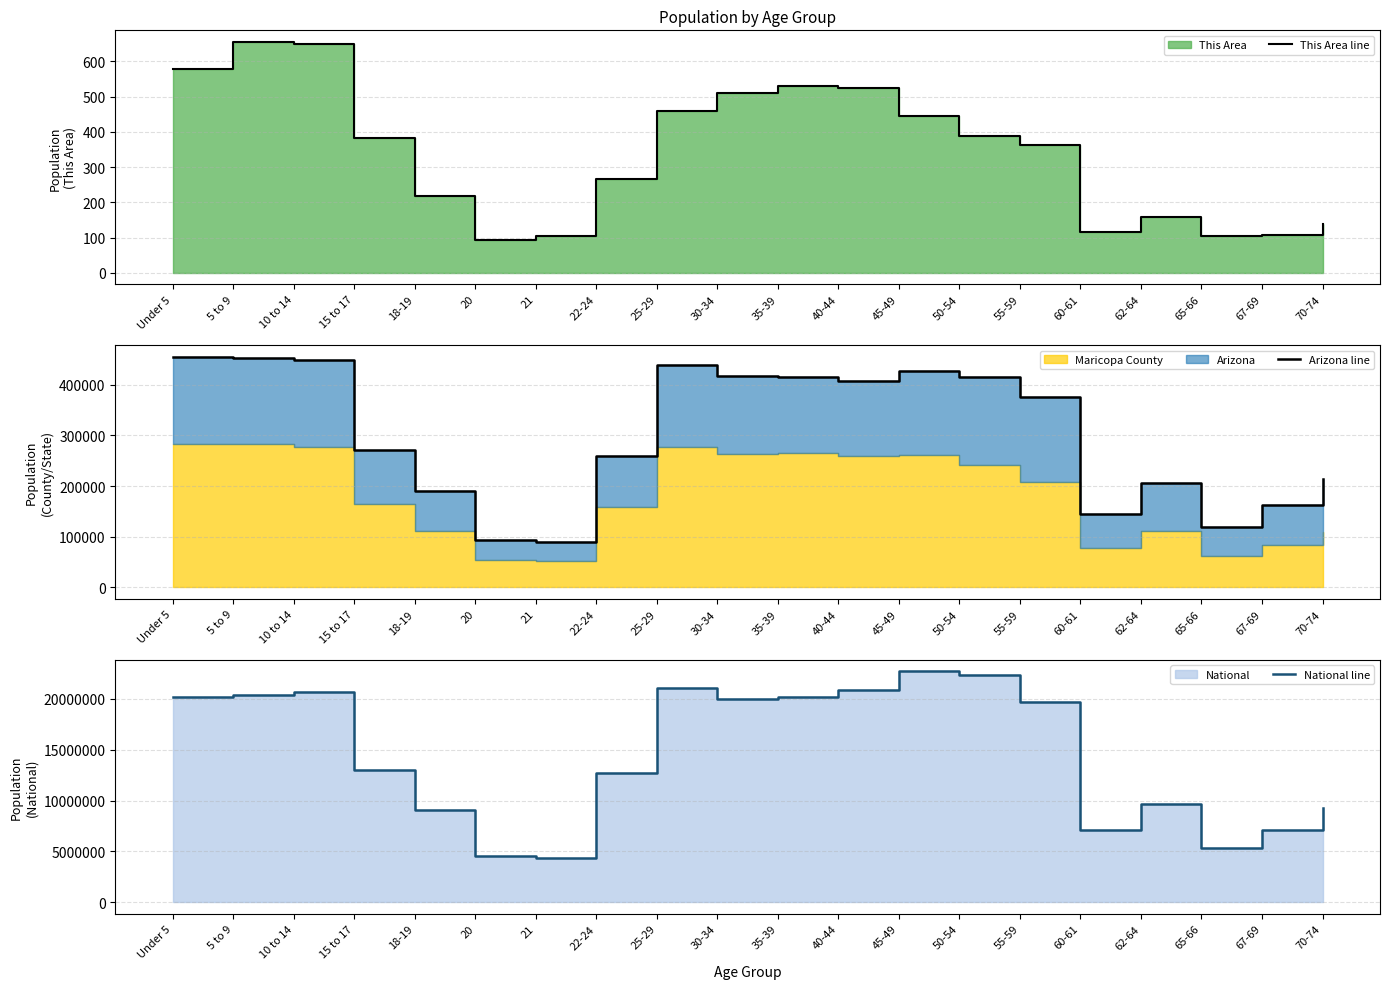

Read the Arizona line value at 62-64, to the nearest 100.

206900